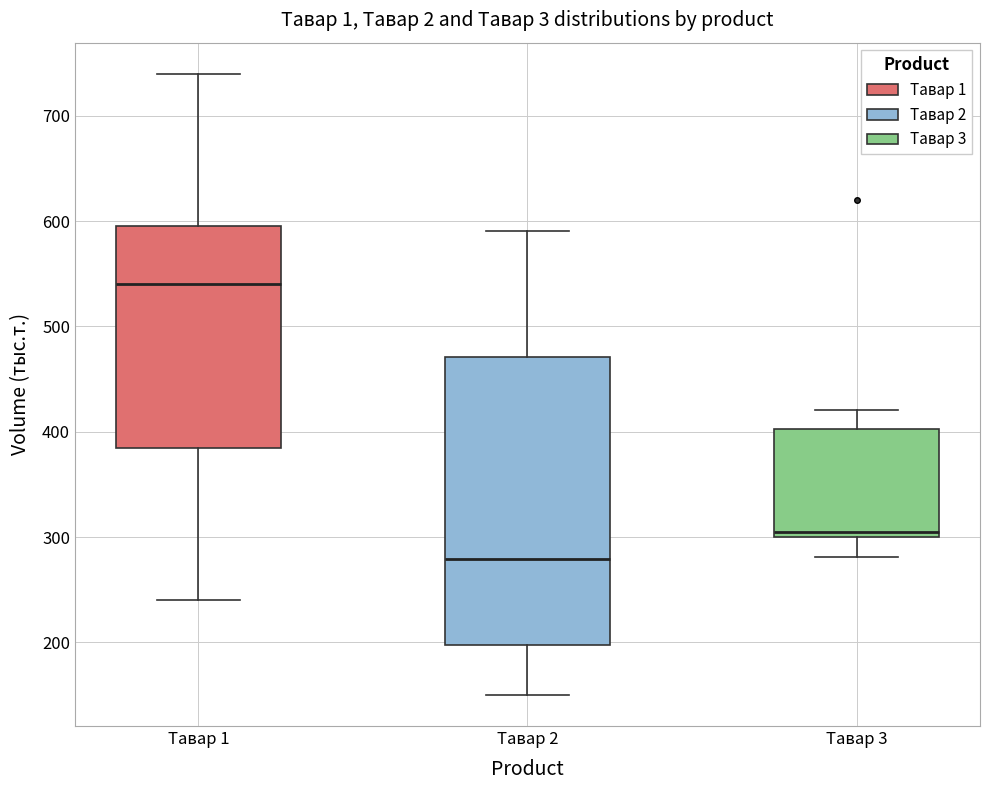

Comparing the boxes themselves (not the whiskers), which one is the tallest?

Тавар 2